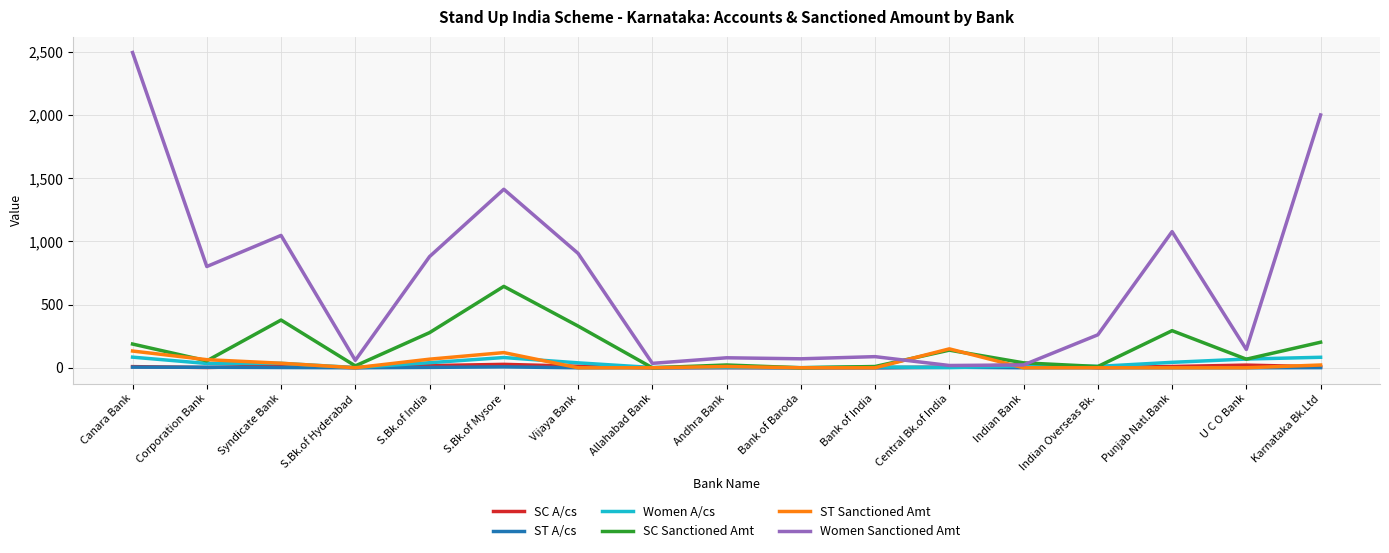

Is it true that ST Sanctioned Amt equals 0.0 at Bank of Baroda?

True